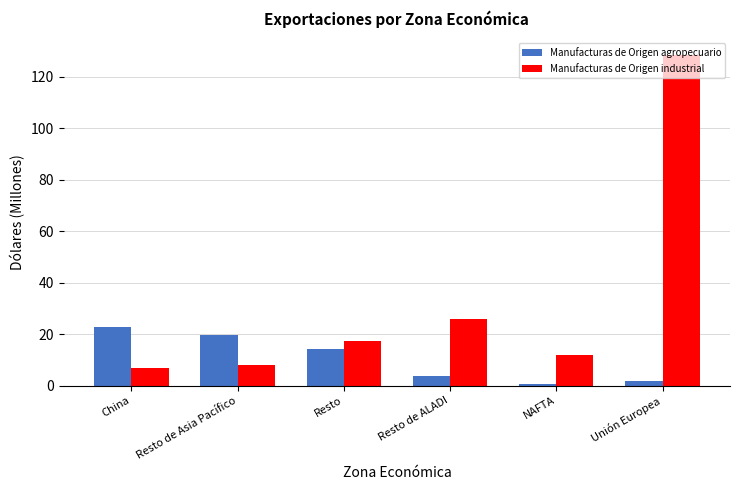

At which label does Manufacturas de Origen industrial first exceed 17?

Resto